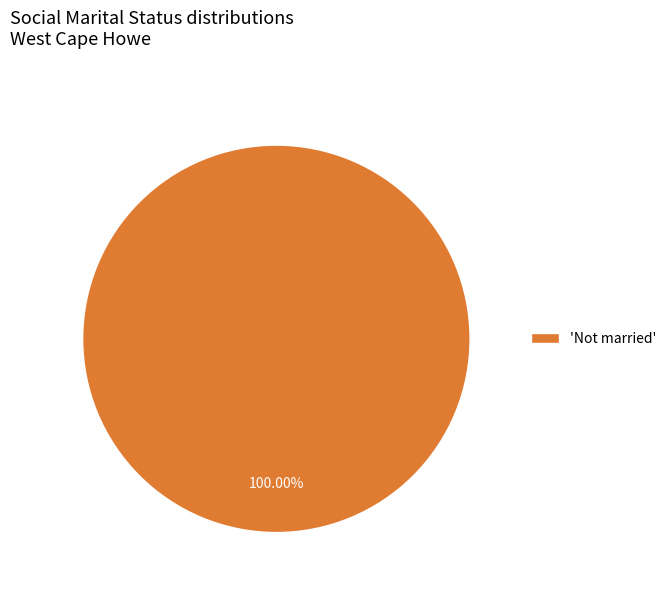

Is there any slice that represents more than half of the pie?

Yes